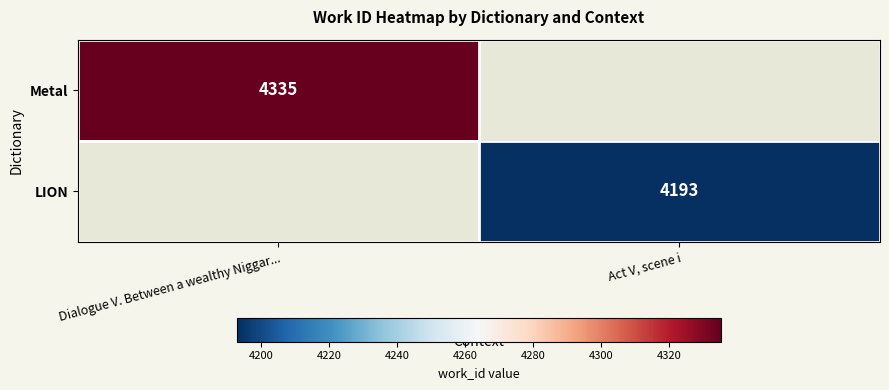

What is the difference between the highest and lowest values at Dialogue V. Between a wealthy Niggar...?

4335